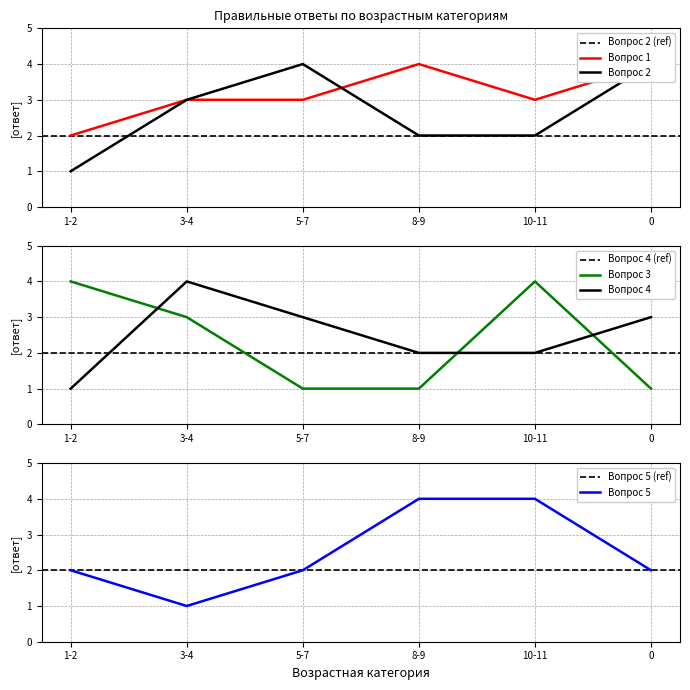

At which category does the chart reach its minimum across all series?

1-2